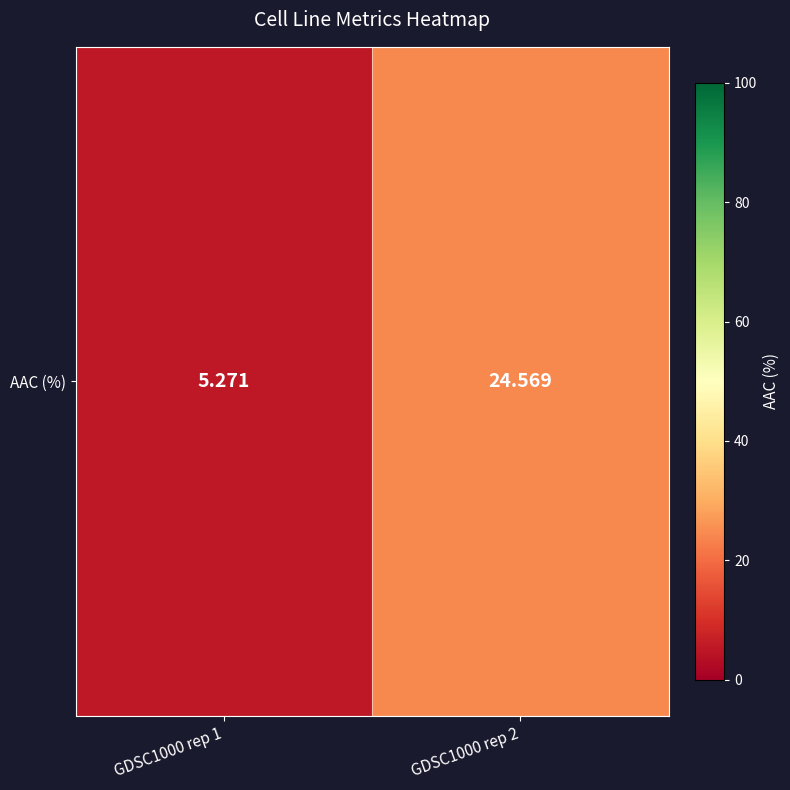

Rank the categories by value from highest to lowest.

GDSC1000 rep 2, GDSC1000 rep 1